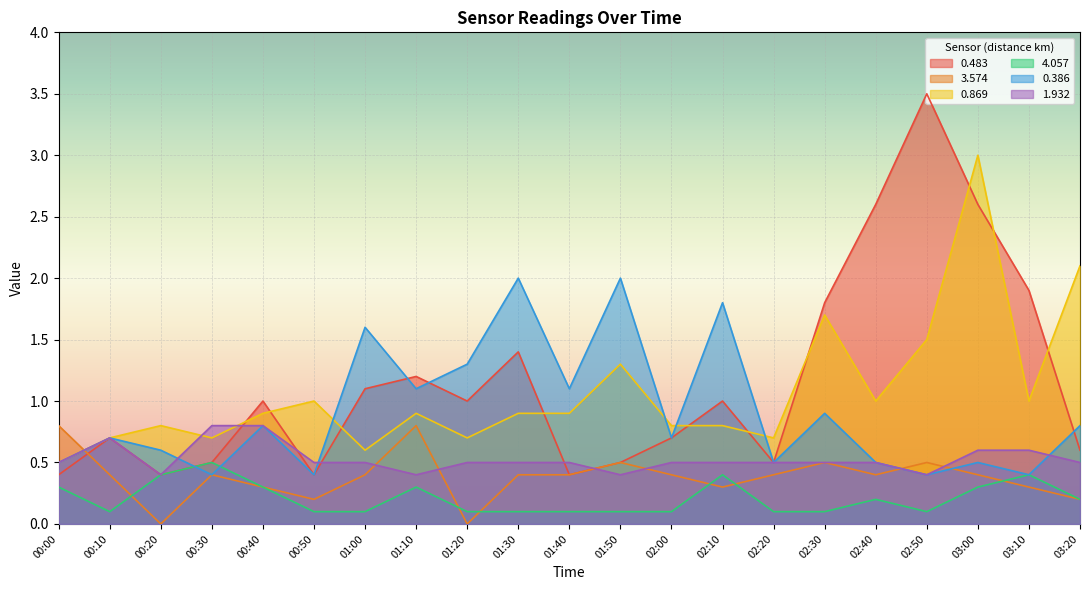

What position from the right is 02:00?

9